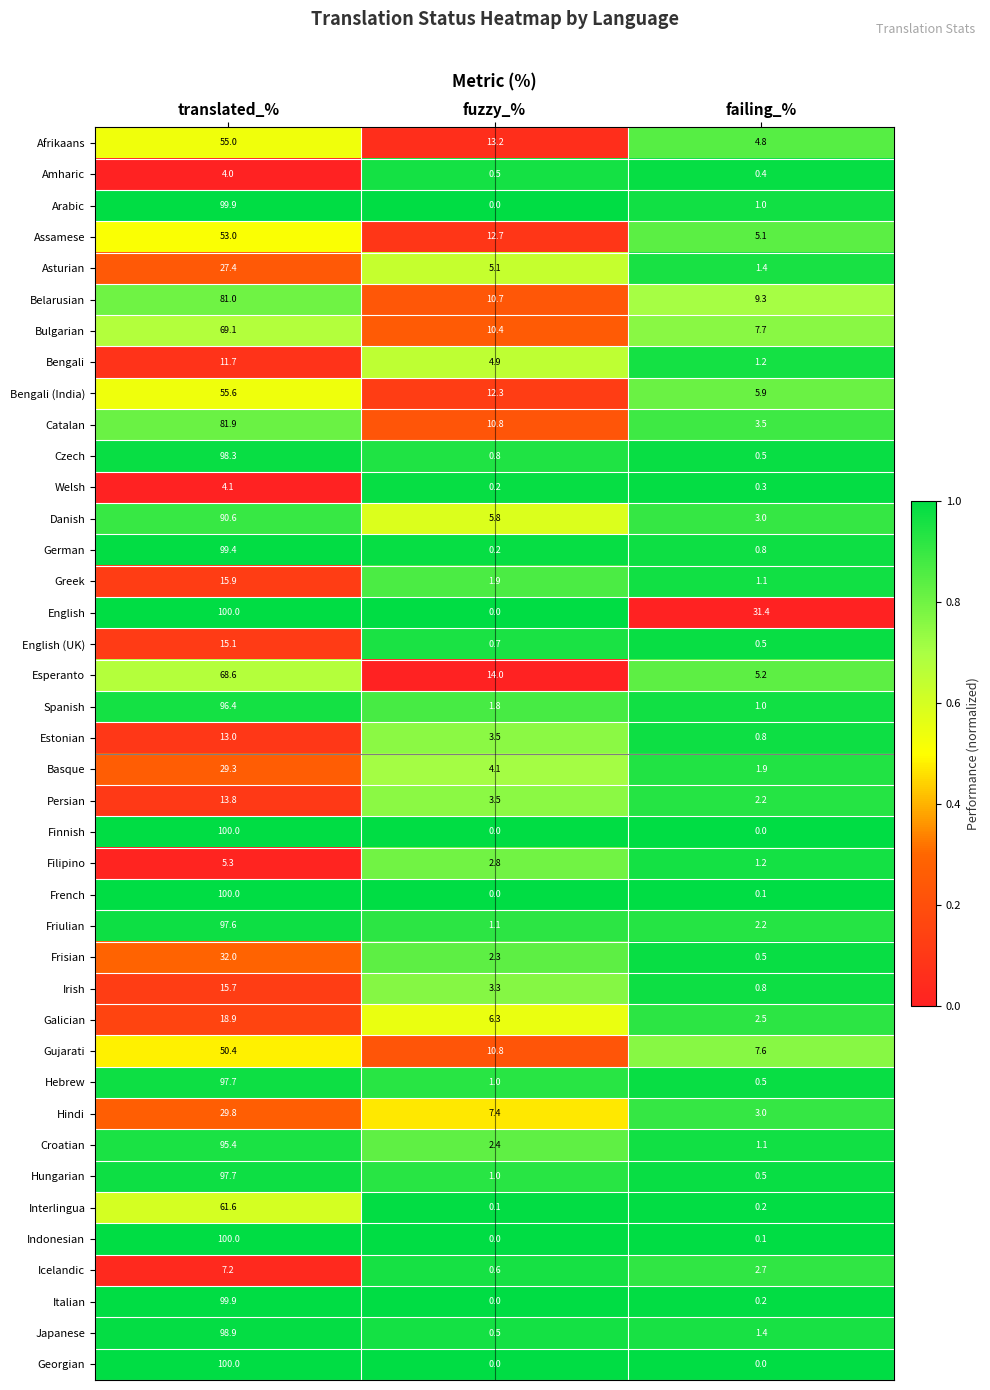

What is the average value of the Friulian series?

33.6